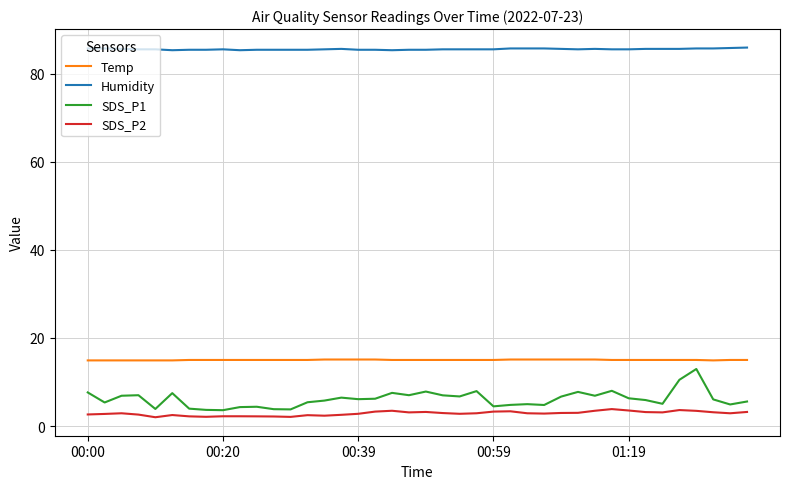

What is the minimum value for Temp?

14.9